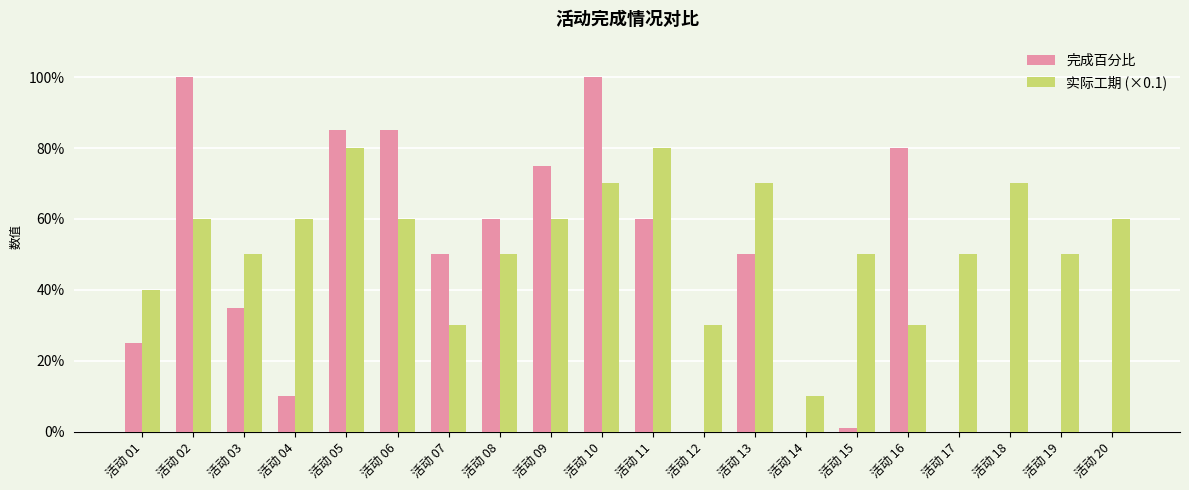

Rank the series by their average value, from highest to lowest.

实际工期 (×0.1), 完成百分比